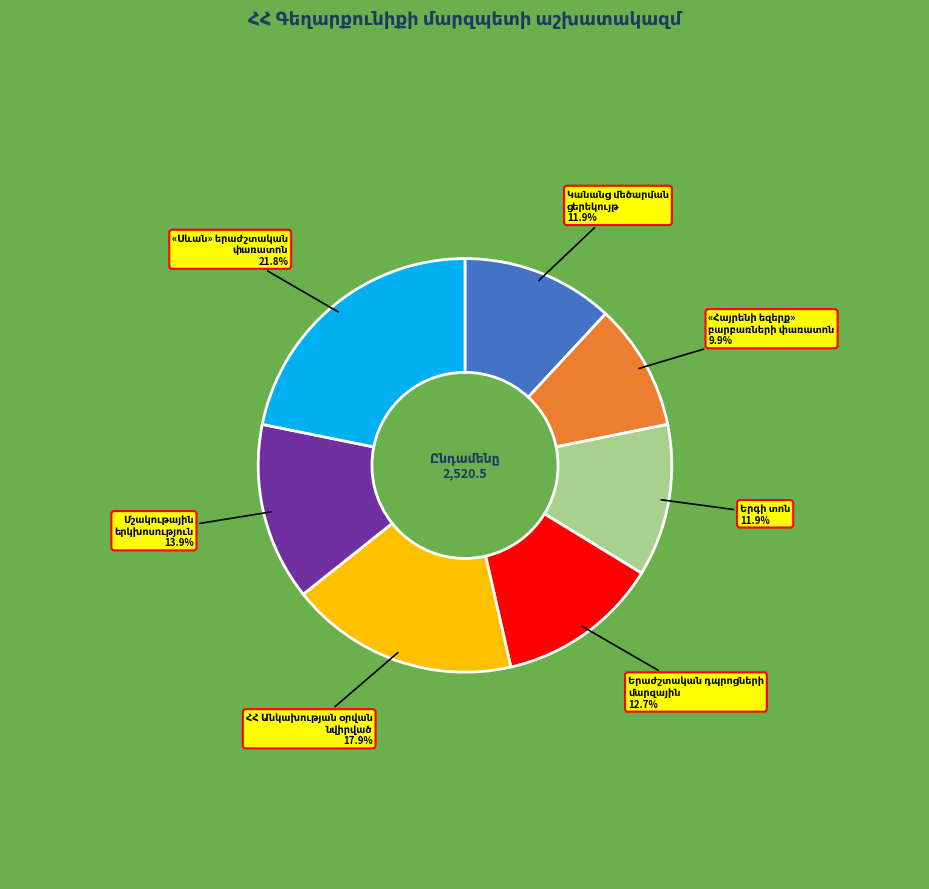

Is there a majority slice in this chart?

No